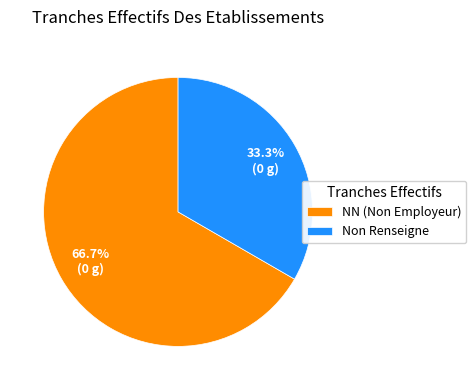

Between NN (Non Employeur) and Non Renseigne, which is larger?

NN (Non Employeur)